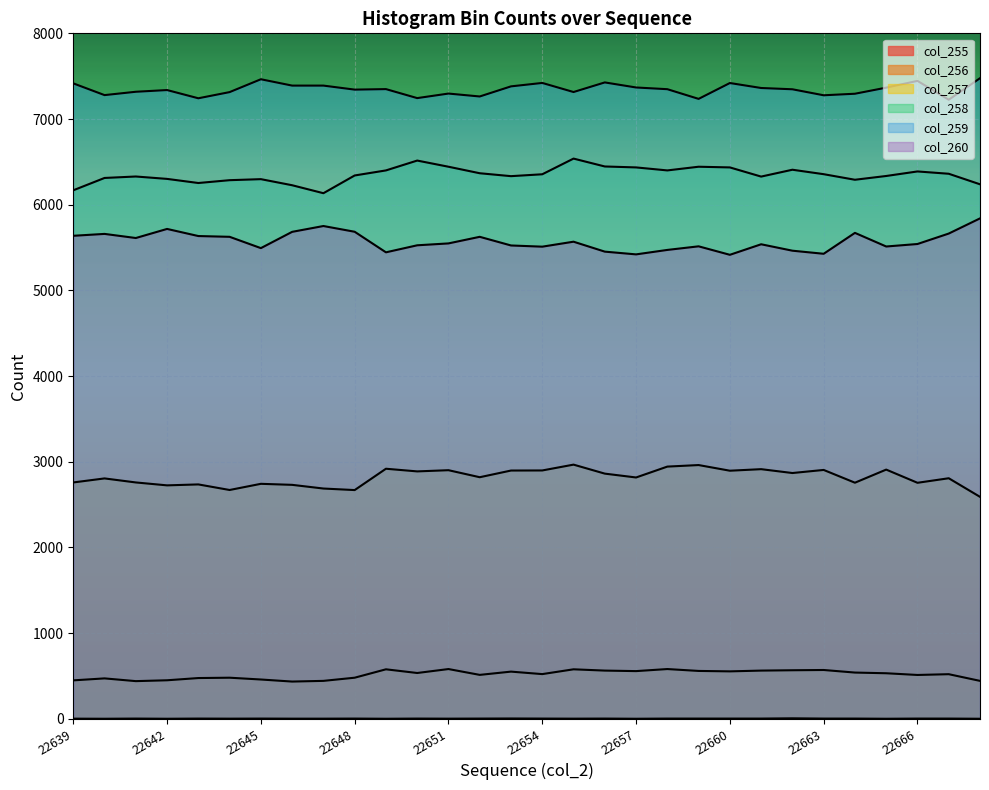

Reading left to right, what are all the values shown in this chart?

col_255: 22639=1	22640=0	22641=2	22642=0	22643=2	22644=1	22645=2	22646=1	22647=1	22648=2	22649=0	22650=2	22651=1	22652=2	22653=3	22654=2	22655=1	22656=2	22657=0	22658=2	22659=2	22660=2	22661=2	22662=5	22663=2	22664=2	22665=0	22666=2	22667=2	22668=0
col_256: 22639=448	22640=471	22641=439	22642=449	22643=475	22644=479	22645=458	22646=434	22647=442	22648=479	22649=577	22650=534	22651=580	22652=512	22653=550	22654=521	22655=577	22656=562	22657=556	22658=580	22659=558	22660=553	22661=562	22662=566	22663=569	22664=539	22665=531	22666=511	22667=520	22668=442
col_257: 22639=2758	22640=2805	22641=2758	22642=2724	22643=2735	22644=2670	22645=2742	22646=2730	22647=2687	22648=2669	22649=2918	22650=2887	22651=2901	22652=2819	22653=2897	22654=2898	22655=2966	22656=2861	22657=2816	22658=2943	22659=2961	22660=2895	22661=2913	22662=2868	22663=2904	22664=2755	22665=2908	22666=2754	22667=2807	22668=2590
col_258: 22639=6168	22640=6312	22641=6329	22642=6301	22643=6253	22644=6286	22645=6298	22646=6227	22647=6134	22648=6341	22649=6400	22650=6515	22651=6443	22652=6367	22653=6333	22654=6355	22655=6538	22656=6446	22657=6435	22658=6400	22659=6443	22660=6435	22661=6328	22662=6408	22663=6356	22664=6291	22665=6335	22666=6388	22667=6361	22668=6238
col_259: 22639=7416	22640=7279	22641=7318	22642=7338	22643=7242	22644=7314	22645=7464	22646=7390	22647=7390	22648=7343	22649=7349	22650=7244	22651=7297	22652=7263	22653=7381	22654=7421	22655=7315	22656=7427	22657=7368	22658=7348	22659=7235	22660=7420	22661=7362	22662=7347	22663=7277	22664=7295	22665=7366	22666=7445	22667=7225	22668=7476
col_260: 22639=5637	22640=5659	22641=5611	22642=5717	22643=5634	22644=5625	22645=5493	22646=5683	22647=5751	22648=5684	22649=5444	22650=5526	22651=5548	22652=5625	22653=5524	22654=5510	22655=5568	22656=5452	22657=5420	22658=5472	22659=5514	22660=5415	22661=5538	22662=5463	22663=5427	22664=5671	22665=5512	22666=5541	22667=5663	22668=5840